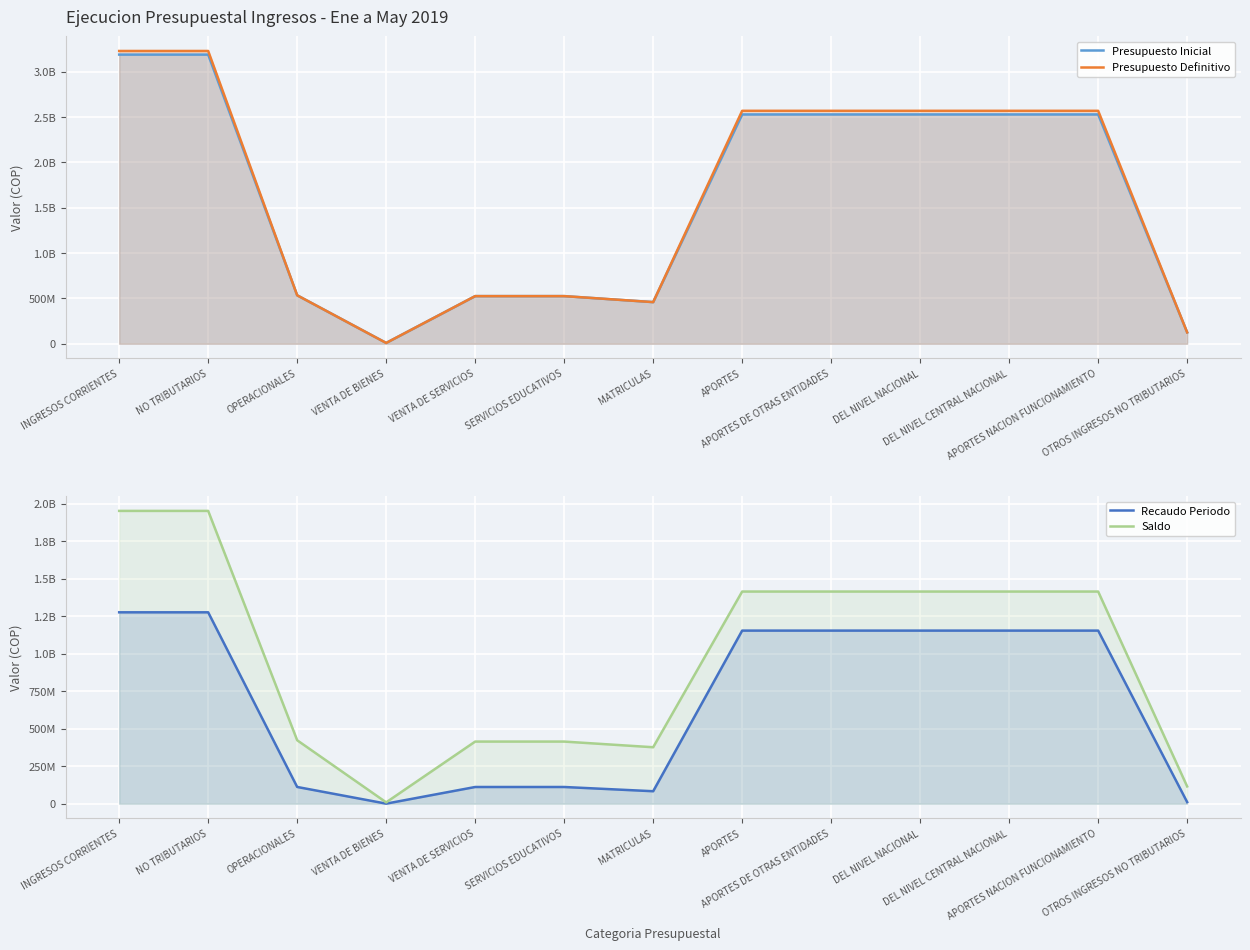

Which series has the widest spread of values?

Presupuesto Definitivo